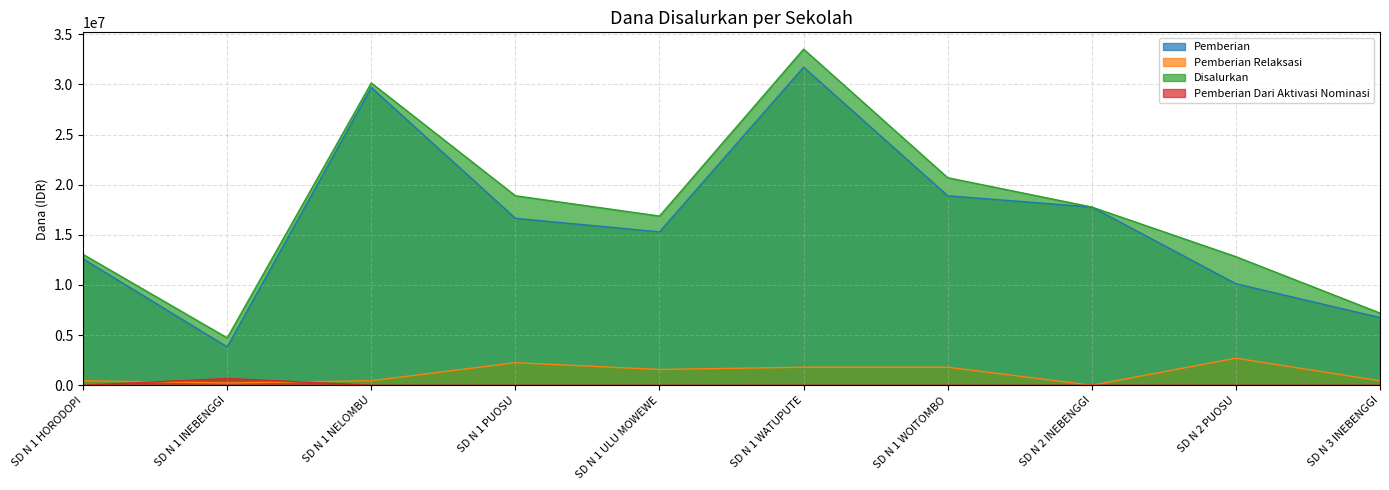

How many categories are shown in the chart?

10